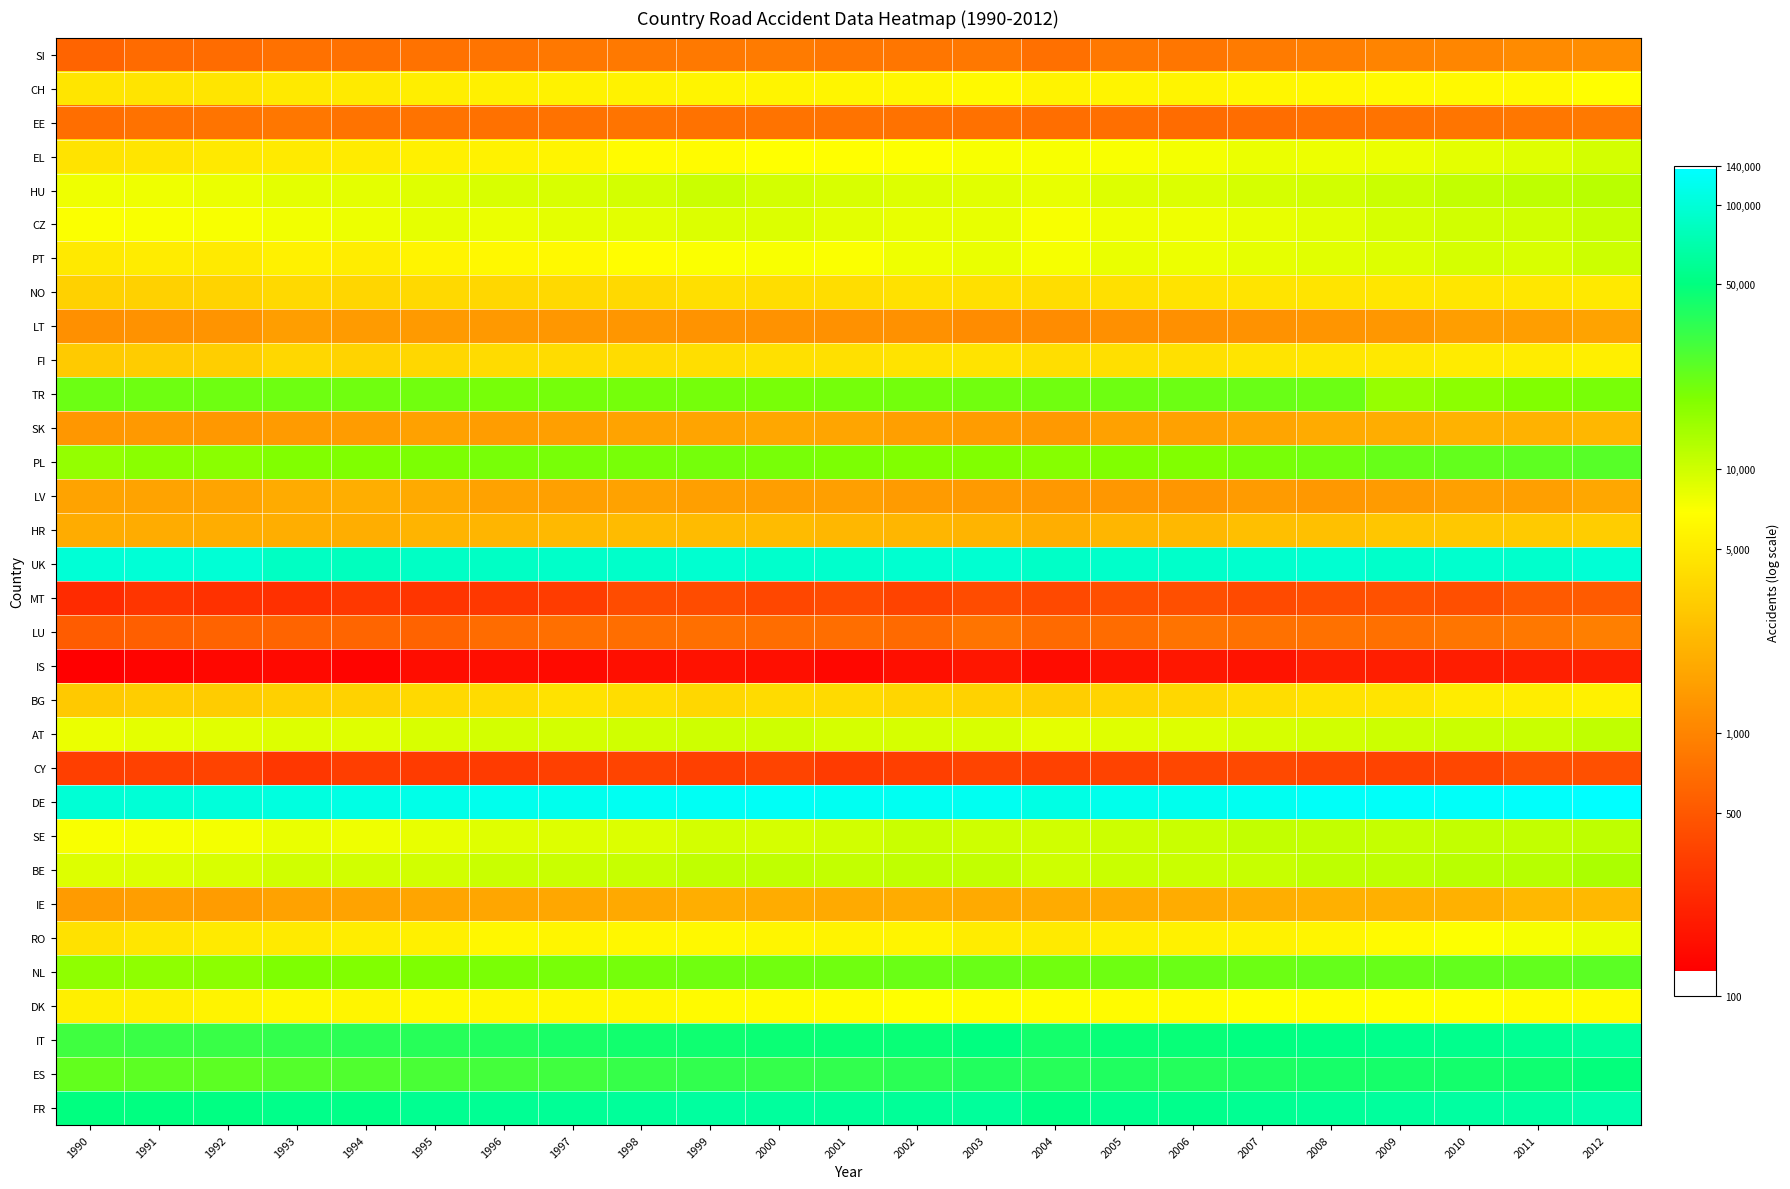

Reading left to right, what are all the values shown in this chart?

SI: 1990=6.4	1991=6.5	1992=6.5	1993=6.6	1994=6.6	1995=6.6	1996=6.7	1997=6.7	1998=6.7	1999=6.7	2000=6.8	2001=6.7	2002=6.7	2003=6.7	2004=6.6	2005=6.7	2006=6.7	2007=6.8	2008=6.8	2009=6.9	2010=6.9	2011=7.0	2012=7.1
CH: 1990=8.4	1991=8.4	1992=8.4	1993=8.5	1994=8.5	1995=8.6	1996=8.6	1997=8.6	1998=8.6	1999=8.7	2000=8.7	2001=8.7	2002=8.7	2003=8.8	2004=8.7	2005=8.7	2006=8.7	2007=8.7	2008=8.7	2009=8.8	2010=8.7	2011=8.8	2012=8.8
EE: 1990=6.6	1991=6.6	1992=6.7	1993=6.7	1994=6.6	1995=6.7	1996=6.6	1997=6.6	1998=6.7	1999=6.6	2000=6.6	2001=6.6	2002=6.6	2003=6.6	2004=6.6	2005=6.6	2006=6.5	2007=6.5	2008=6.6	2009=6.6	2010=6.7	2011=6.7	2012=6.7
EL: 1990=8.4	1991=8.4	1992=8.5	1993=8.5	1994=8.5	1995=8.6	1996=8.6	1997=8.7	1998=8.8	1999=8.8	2000=8.8	2001=8.8	2002=8.8	2003=8.9	2004=8.9	2005=8.9	2006=8.9	2007=9.0	2008=9.0	2009=9.0	2010=9.0	2011=9.1	2012=9.2
HU: 1990=8.9	1991=9.0	1992=9.0	1993=9.0	1994=9.0	1995=9.1	1996=9.1	1997=9.1	1998=9.2	1999=9.2	2000=9.2	2001=9.1	2002=9.1	2003=9.1	2004=9.0	2005=9.1	2006=9.1	2007=9.2	2008=9.2	2009=9.2	2010=9.3	2011=9.3	2012=9.4
CZ: 1990=8.9	1991=8.9	1992=8.9	1993=8.9	1994=9.0	1995=9.0	1996=9.0	1997=9.0	1998=9.1	1999=9.1	2000=9.1	2001=9.1	2002=9.0	2003=9.0	2004=8.9	2005=8.9	2006=9.0	2007=9.0	2008=9.1	2009=9.1	2010=9.2	2011=9.2	2012=9.3
PT: 1990=8.5	1991=8.5	1992=8.5	1993=8.6	1994=8.6	1995=8.7	1996=8.7	1997=8.7	1998=8.8	1999=8.9	2000=8.9	2001=8.9	2002=9.0	2003=9.0	2004=8.9	2005=9.0	2006=9.0	2007=9.0	2008=9.1	2009=9.1	2010=9.2	2011=9.1	2012=9.2
NO: 1990=8.1	1991=8.1	1992=8.1	1993=8.2	1994=8.2	1995=8.2	1996=8.2	1997=8.2	1998=8.2	1999=8.3	2000=8.3	2001=8.3	2002=8.4	2003=8.3	2004=8.3	2005=8.3	2006=8.4	2007=8.4	2008=8.4	2009=8.4	2010=8.4	2011=8.5	2012=8.5
LT: 1990=7.1	1991=7.1	1992=7.2	1993=7.3	1994=7.3	1995=7.3	1996=7.2	1997=7.2	1998=7.2	1999=7.2	2000=7.1	2001=7.1	2002=7.1	2003=7.0	2004=7.0	2005=7.1	2006=7.1	2007=7.1	2008=7.2	2009=7.2	2010=7.3	2011=7.3	2012=7.4
FI: 1990=8.0	1991=8.0	1992=8.1	1993=8.2	1994=8.1	1995=8.2	1996=8.3	1997=8.3	1998=8.3	1999=8.3	2000=8.4	2001=8.4	2002=8.4	2003=8.4	2004=8.3	2005=8.3	2006=8.4	2007=8.4	2008=8.4	2009=8.5	2010=8.5	2011=8.5	2012=8.6
TR: 1990=10.0	1991=10.0	1992=10.0	1993=10.0	1994=10.0	1995=9.9	1996=9.9	1997=9.9	1998=9.9	1999=9.9	2000=9.9	2001=9.9	2002=9.9	2003=9.9	2004=10.0	2005=10.0	2006=10.0	2007=10.0	2008=10.0	2009=9.7	2010=9.7	2011=9.8	2012=9.9
SK: 1990=7.2	1991=7.2	1992=7.2	1993=7.3	1994=7.3	1995=7.4	1996=7.3	1997=7.3	1998=7.4	1999=7.4	2000=7.5	2001=7.4	2002=7.3	2003=7.3	2004=7.2	2005=7.4	2006=7.4	2007=7.4	2008=7.5	2009=7.6	2010=7.6	2011=7.6	2012=7.7
PL: 1990=9.7	1991=9.7	1992=9.7	1993=9.8	1994=9.8	1995=9.9	1996=9.9	1997=9.9	1998=9.9	1999=9.9	2000=9.9	2001=9.8	2002=9.8	2003=9.8	2004=9.8	2005=9.8	2006=9.8	2007=9.9	2008=9.9	2009=10.0	2010=10.0	2011=10.1	2012=10.1
LV: 1990=7.4	1991=7.4	1992=7.4	1993=7.5	1994=7.6	1995=7.5	1996=7.4	1997=7.4	1998=7.4	1999=7.3	2000=7.3	2001=7.3	2002=7.3	2003=7.3	2004=7.2	2005=7.2	2006=7.2	2007=7.3	2008=7.2	2009=7.3	2010=7.4	2011=7.3	2012=7.5
HR: 1990=7.6	1991=7.6	1992=7.6	1993=7.6	1994=7.6	1995=7.7	1996=7.7	1997=7.7	1998=7.8	1999=7.8	2000=7.8	2001=7.7	2002=7.7	2003=7.7	2004=7.6	2005=7.7	2006=7.7	2007=7.8	2008=7.9	2009=7.9	2010=8.0	2011=8.0	2012=8.1
UK: 1990=11.5	1991=11.5	1992=11.5	1993=11.4	1994=11.3	1995=11.4	1996=11.4	1997=11.4	1998=11.4	1999=11.5	2000=11.4	2001=11.4	2002=11.4	2003=11.5	2004=11.4	2005=11.4	2006=11.4	2007=11.4	2008=11.5	2009=11.4	2010=11.4	2011=11.4	2012=11.5
MT: 1990=5.5	1991=5.7	1992=5.6	1993=5.6	1994=5.7	1995=5.7	1996=5.7	1997=5.8	1998=6.0	1999=6.0	2000=5.9	2001=6.0	2002=5.9	2003=6.0	2004=6.0	2005=6.1	2006=6.1	2007=6.0	2008=6.1	2009=6.1	2010=6.1	2011=6.2	2012=6.3
LU: 1990=6.3	1991=6.3	1992=6.4	1993=6.4	1994=6.4	1995=6.4	1996=6.5	1997=6.6	1998=6.6	1999=6.6	2000=6.6	2001=6.6	2002=6.5	2003=6.7	2004=6.5	2005=6.5	2006=6.7	2007=6.6	2008=6.6	2009=6.6	2010=6.7	2011=6.7	2012=6.8
IS: 1990=4.8	1991=4.9	1992=5.0	1993=5.0	1994=4.9	1995=5.0	1996=5.1	1997=5.0	1998=5.1	1999=5.1	2000=5.1	2001=5.0	2002=5.1	2003=5.2	2004=5.0	2005=5.1	2006=5.2	2007=5.1	2008=5.3	2009=5.3	2010=5.3	2011=5.3	2012=5.3
BG: 1990=8.0	1991=8.1	1992=8.0	1993=8.1	1994=8.1	1995=8.2	1996=8.3	1997=8.4	1998=8.3	1999=8.2	2000=8.3	2001=8.3	2002=8.2	2003=8.1	2004=8.1	2005=8.2	2006=8.2	2007=8.3	2008=8.4	2009=8.4	2010=8.5	2011=8.6	2012=8.6
AT: 1990=9.0	1991=9.0	1992=9.1	1993=9.1	1994=9.1	1995=9.1	1996=9.2	1997=9.2	1998=9.2	1999=9.2	2000=9.2	2001=9.2	2002=9.1	2003=9.1	2004=9.0	2005=9.1	2006=9.1	2007=9.1	2008=9.2	2009=9.2	2010=9.2	2011=9.2	2012=9.3
CY: 1990=5.8	1991=5.9	1992=5.9	1993=5.7	1994=5.8	1995=5.8	1996=5.8	1997=5.8	1998=5.9	1999=5.8	2000=5.9	2001=5.8	2002=5.8	2003=5.9	2004=5.9	2005=5.9	2006=6.0	2007=6.0	2008=5.9	2009=5.9	2010=6.0	2011=6.1	2012=6.1
DE: 1990=11.5	1991=11.5	1992=11.5	1993=11.6	1994=11.6	1995=11.6	1996=11.7	1997=11.7	1998=11.7	1999=11.7	2000=11.7	2001=11.7	2002=11.7	2003=11.7	2004=11.6	2005=11.7	2006=11.7	2007=11.7	2008=11.8	2009=11.8	2010=11.8	2011=11.8	2012=11.8
SE: 1990=8.9	1991=8.9	1992=8.9	1993=9.0	1994=8.9	1995=9.0	1996=9.1	1997=9.1	1998=9.1	1999=9.2	2000=9.2	2001=9.2	2002=9.3	2003=9.2	2004=9.2	2005=9.2	2006=9.3	2007=9.3	2008=9.3	2009=9.3	2010=9.3	2011=9.3	2012=9.3
BE: 1990=9.1	1991=9.1	1992=9.1	1993=9.2	1994=9.2	1995=9.2	1996=9.2	1997=9.2	1998=9.3	1999=9.3	2000=9.3	2001=9.3	2002=9.3	2003=9.3	2004=9.2	2005=9.3	2006=9.3	2007=9.3	2008=9.3	2009=9.3	2010=9.4	2011=9.4	2012=9.5
IE: 1990=7.3	1991=7.3	1992=7.3	1993=7.4	1994=7.4	1995=7.4	1996=7.5	1997=7.5	1998=7.5	1999=7.6	2000=7.5	2001=7.5	2002=7.5	2003=7.5	2004=7.5	2005=7.5	2006=7.6	2007=7.6	2008=7.6	2009=7.6	2010=7.6	2011=7.7	2012=7.8
RO: 1990=8.4	1991=8.4	1992=8.5	1993=8.5	1994=8.6	1995=8.6	1996=8.7	1997=8.7	1998=8.7	1999=8.7	2000=8.7	2001=8.6	2002=8.7	2003=8.5	2004=8.5	2005=8.6	2006=8.6	2007=8.6	2008=8.7	2009=8.8	2010=8.8	2011=8.9	2012=9.0
NL: 1990=9.7	1991=9.7	1992=9.7	1993=9.8	1994=9.8	1995=9.8	1996=9.9	1997=9.9	1998=9.9	1999=10.0	2000=9.9	2001=9.9	2002=10.0	2003=10.0	2004=9.9	2005=10.0	2006=10.0	2007=10.0	2008=10.0	2009=10.0	2010=10.1	2011=10.1	2012=10.1
DK: 1990=8.6	1991=8.6	1992=8.7	1993=8.7	1994=8.7	1995=8.8	1996=8.7	1997=8.7	1998=8.7	1999=8.8	2000=8.8	2001=8.8	2002=8.8	2003=8.8	2004=8.8	2005=8.8	2006=8.8	2007=8.8	2008=8.8	2009=8.8	2010=8.8	2011=8.8	2012=8.8
IT: 1990=10.3	1991=10.4	1992=10.4	1993=10.4	1994=10.5	1995=10.5	1996=10.6	1997=10.6	1998=10.7	1999=10.7	2000=10.7	2001=10.7	2002=10.8	2003=10.8	2004=10.7	2005=10.8	2006=10.8	2007=10.8	2008=10.9	2009=10.9	2010=10.9	2011=11.0	2012=11.1
ES: 1990=10.1	1991=10.1	1992=10.1	1993=10.2	1994=10.2	1995=10.2	1996=10.3	1997=10.3	1998=10.4	1999=10.4	2000=10.4	2001=10.4	2002=10.5	2003=10.6	2004=10.5	2005=10.6	2006=10.5	2007=10.6	2008=10.6	2009=10.7	2010=10.7	2011=10.7	2012=10.8
FR: 1990=10.8	1991=10.8	1992=10.9	1993=10.9	1994=10.9	1995=11.0	1996=11.0	1997=11.0	1998=11.0	1999=11.1	2000=11.1	2001=11.0	2002=11.0	2003=11.0	2004=10.9	2005=10.9	2006=10.9	2007=11.0	2008=11.0	2009=11.1	2010=11.1	2011=11.1	2012=11.2